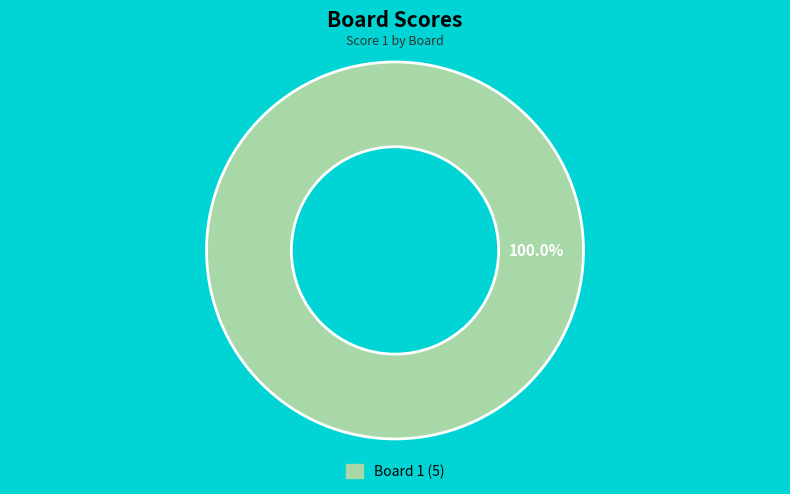

Is there any slice that represents more than half of the pie?

Yes